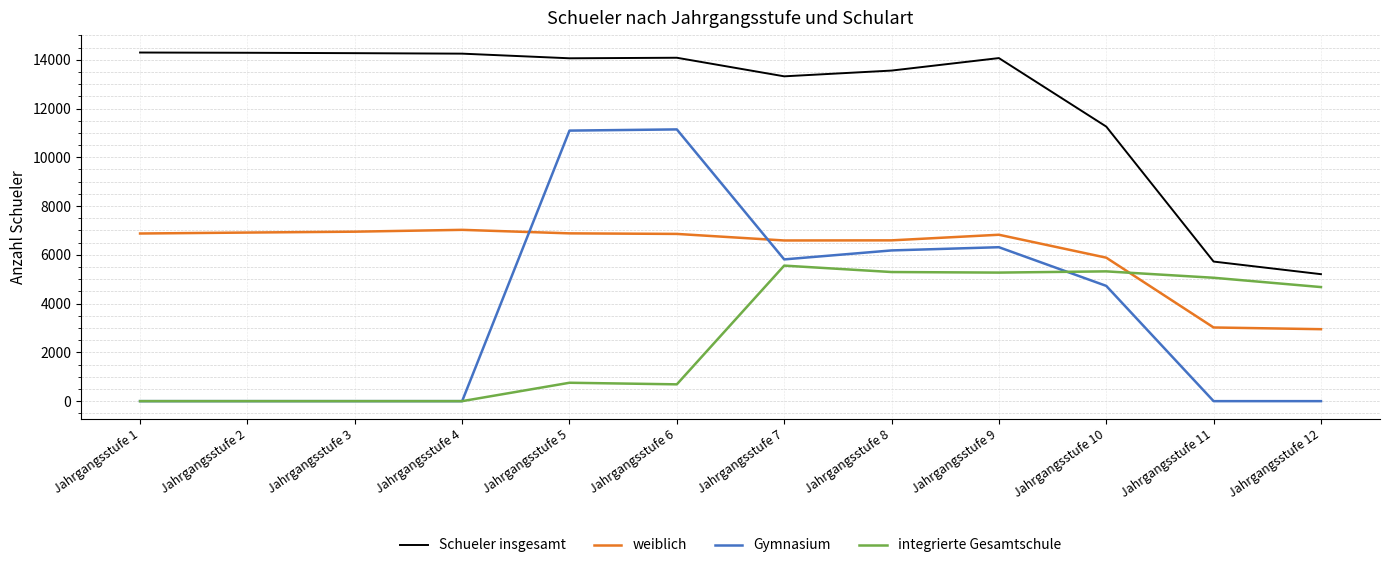

True or false: Schueler insgesamt has a value of 8631 at Jahrgangsstufe 7.

False